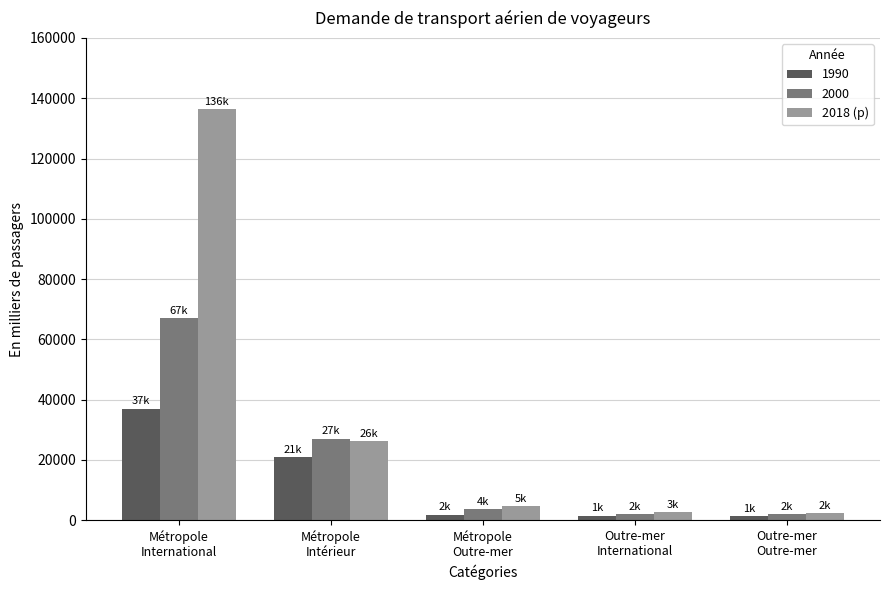

What is the difference between the maximum and second lowest values in the 2018 (p) series?

133833.9